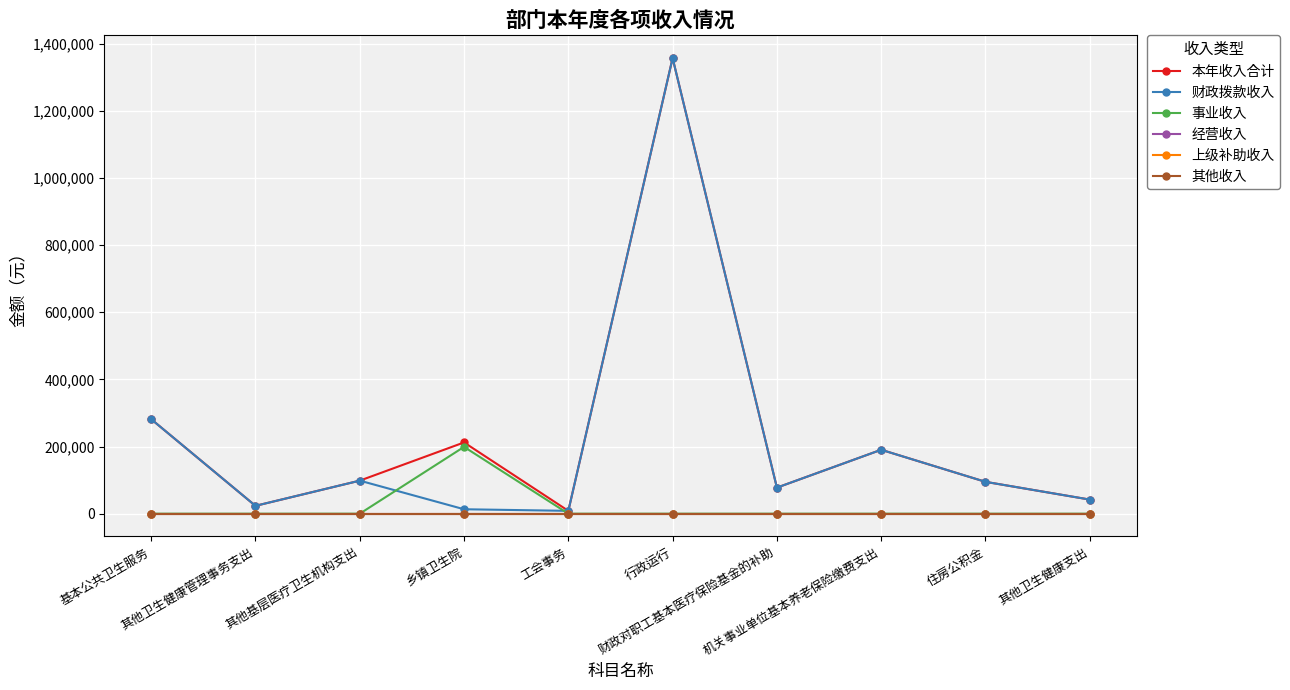

What is the difference between the highest and lowest values at 乡镇卫生院?

212190.9